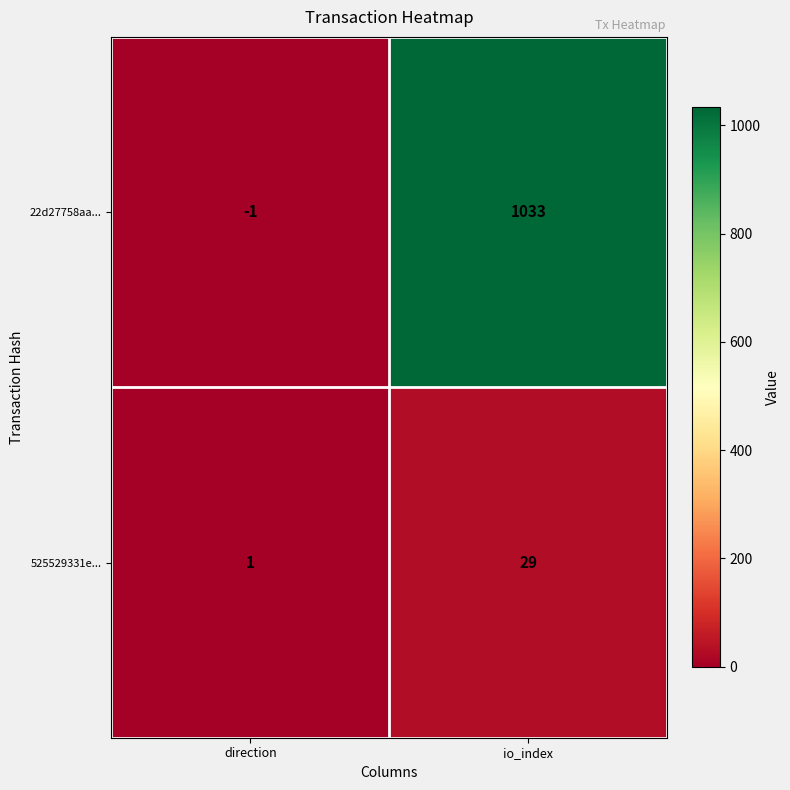

Reading left to right, list all the values displayed in this chart.

22d27758aa...: -1	1033
525529331e...: 1	29